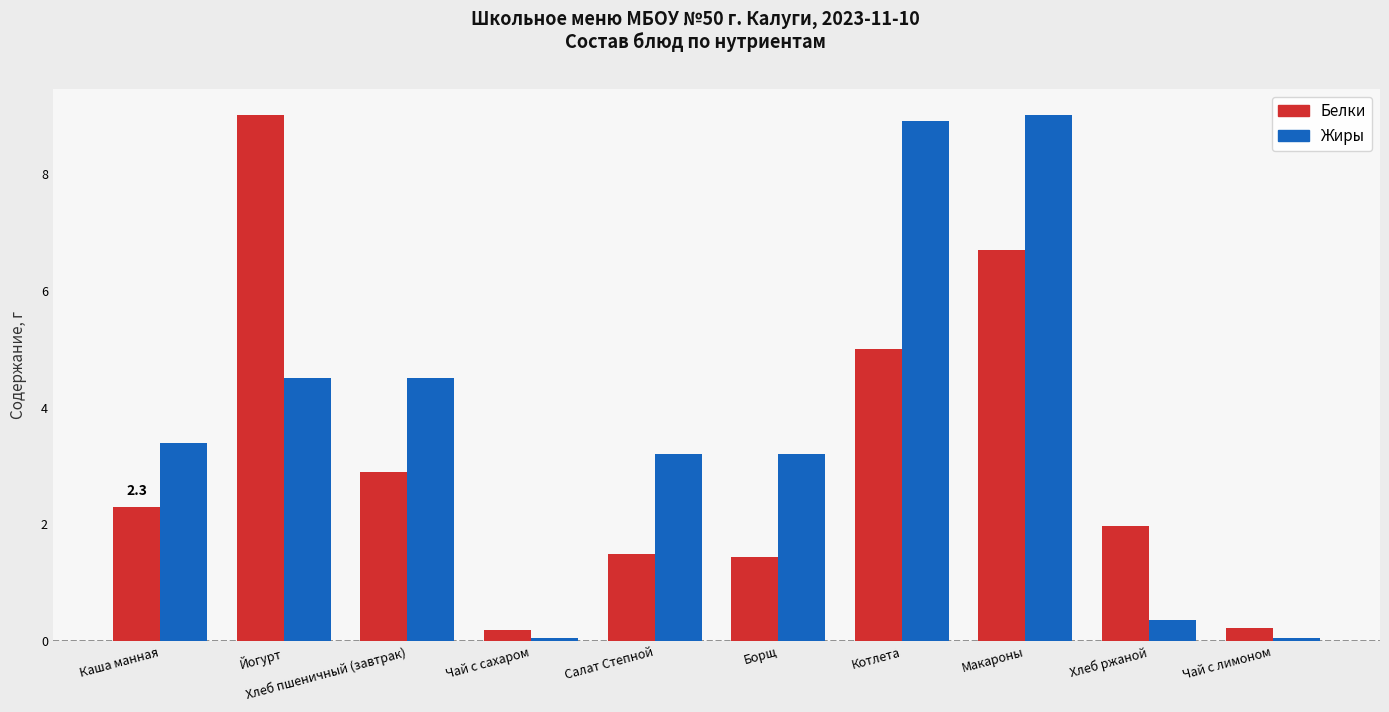

What is the minimum value shown in the chart?

0.1